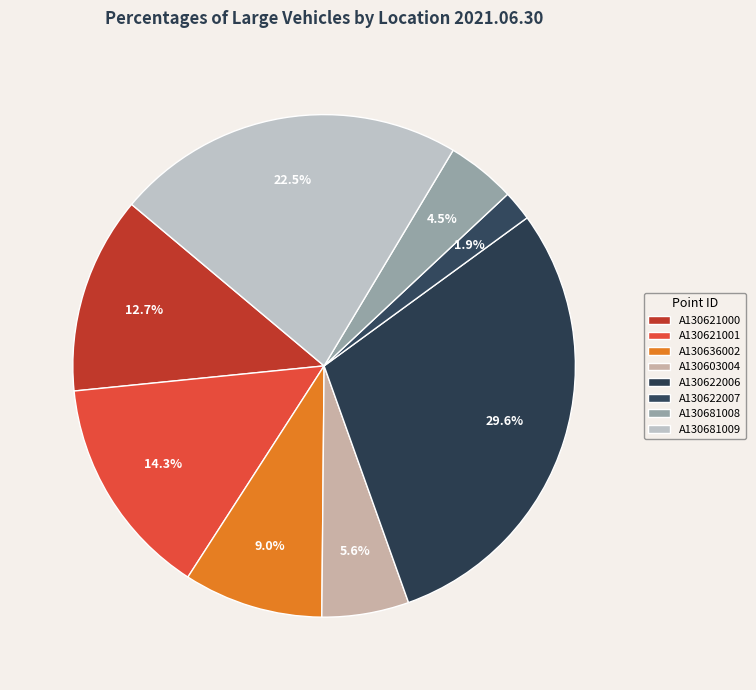

Count the number of slices in the pie.

8